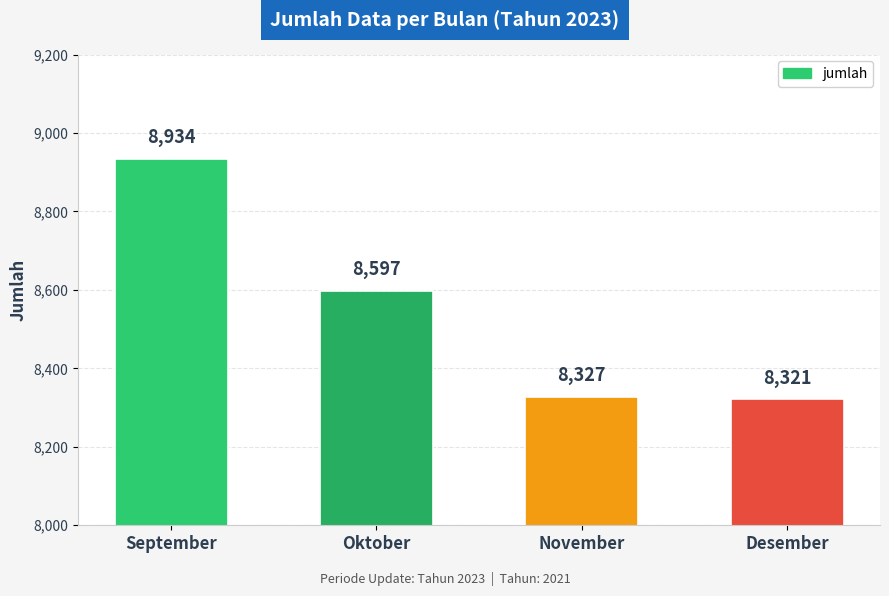

Reading left to right, transcribe all the data shown in this chart.

September=8934	Oktober=8597	November=8327	Desember=8321